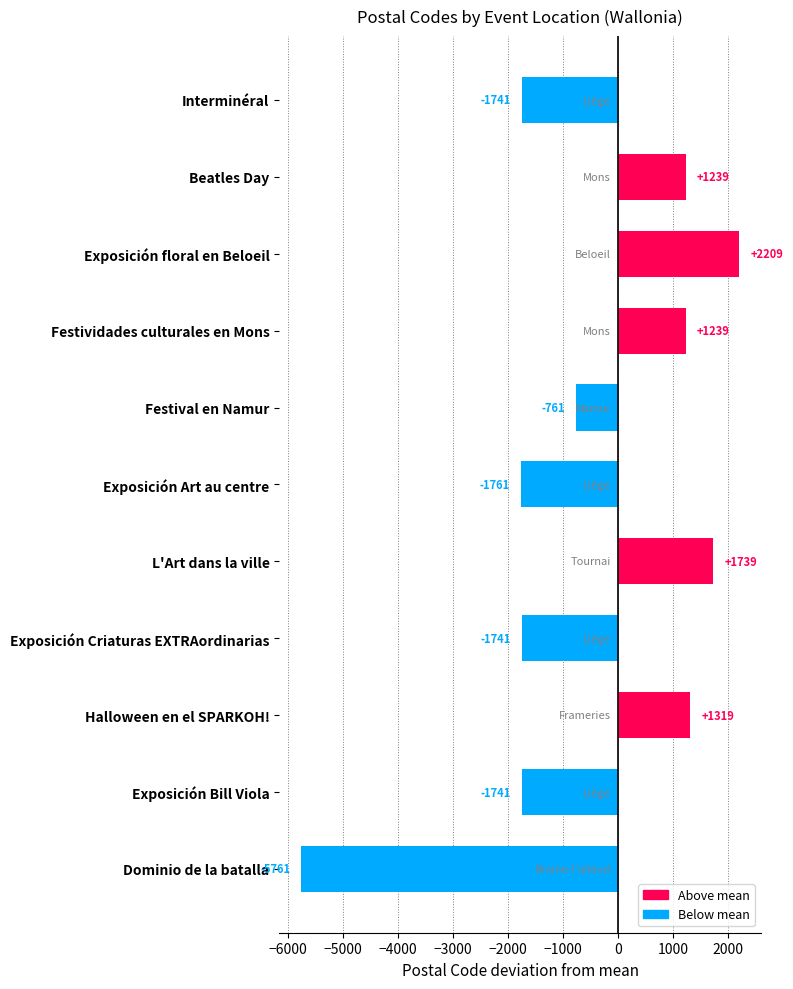

What is the change in value from Festividades culturales en Mons to Dominio de la batalla?

-7000